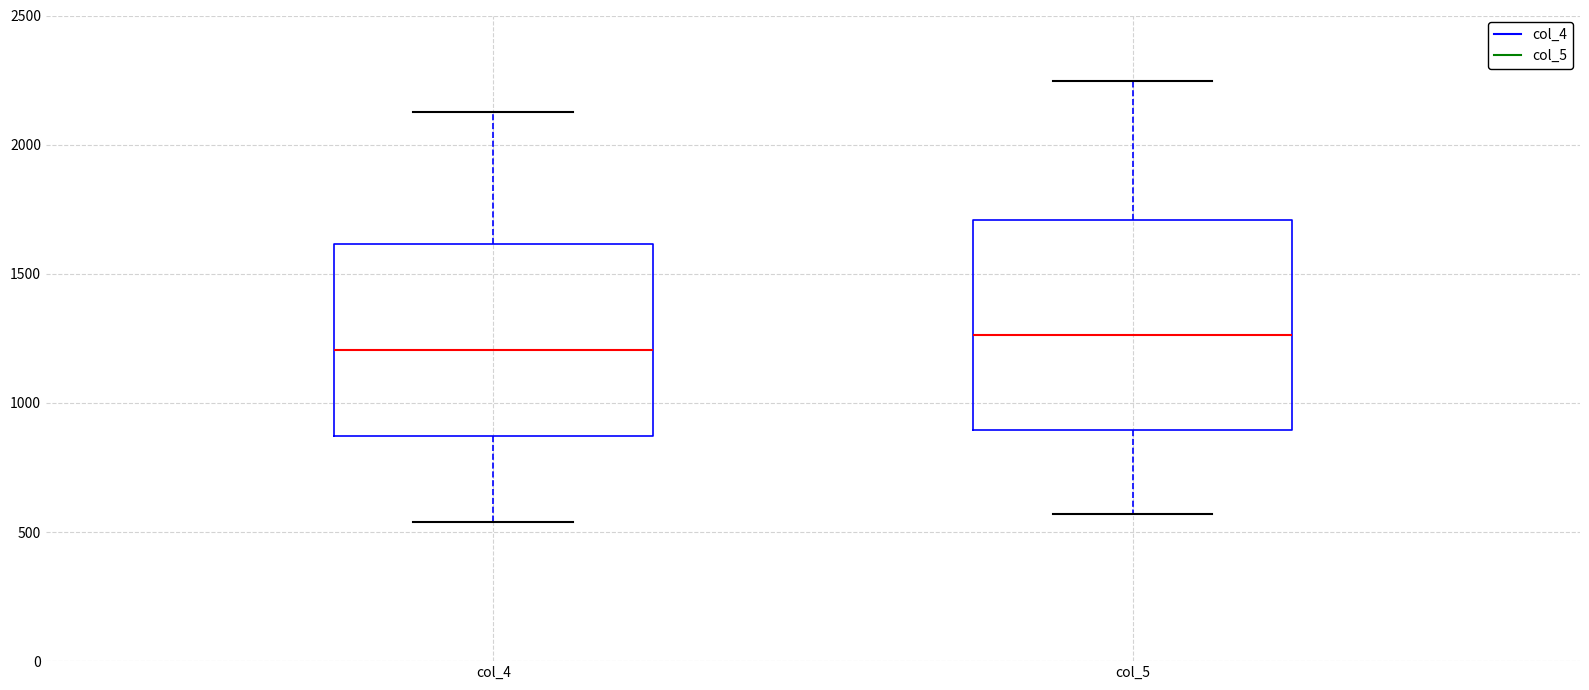

Where is the upper edge of the box for col_4 on the y-axis? The values are not printed on the chart, so give them approximately, as read against the axis.

1600